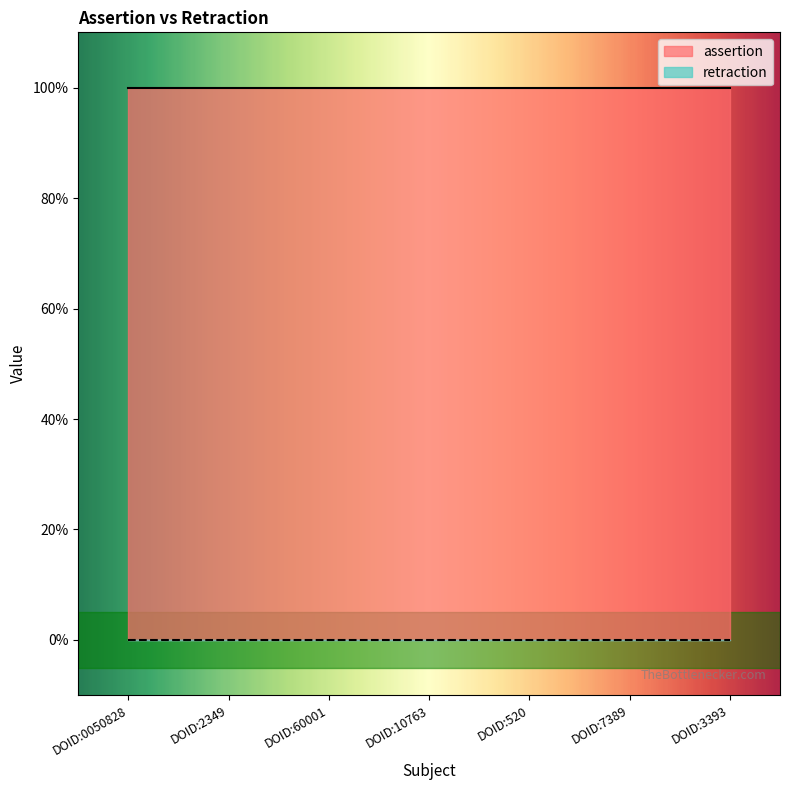

What are all the series names shown in the legend?

assertion, retraction